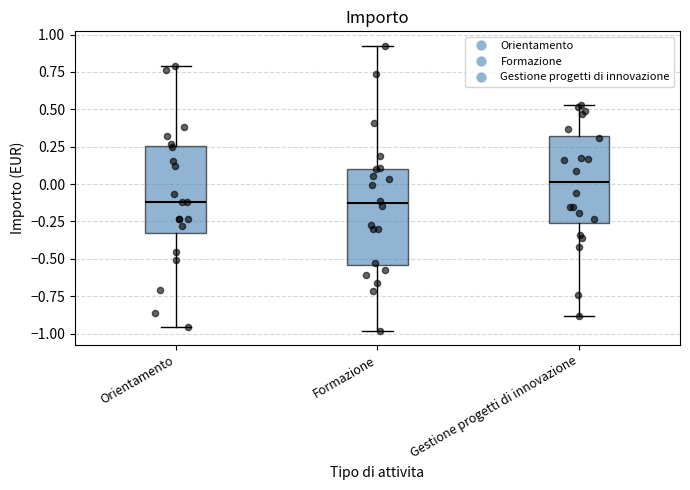

Which box is the tallest, from its lower edge to its upper edge?

Formazione